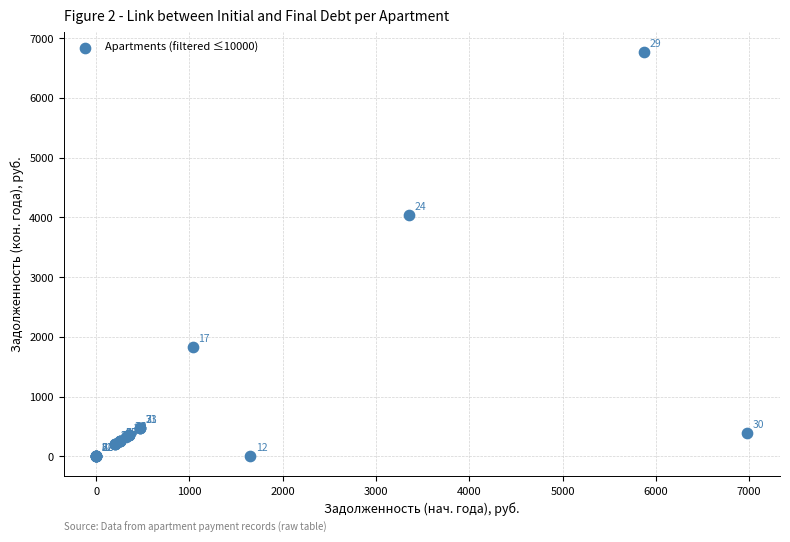

What Y value in the scatter plot is closest to 3386?

4032.8